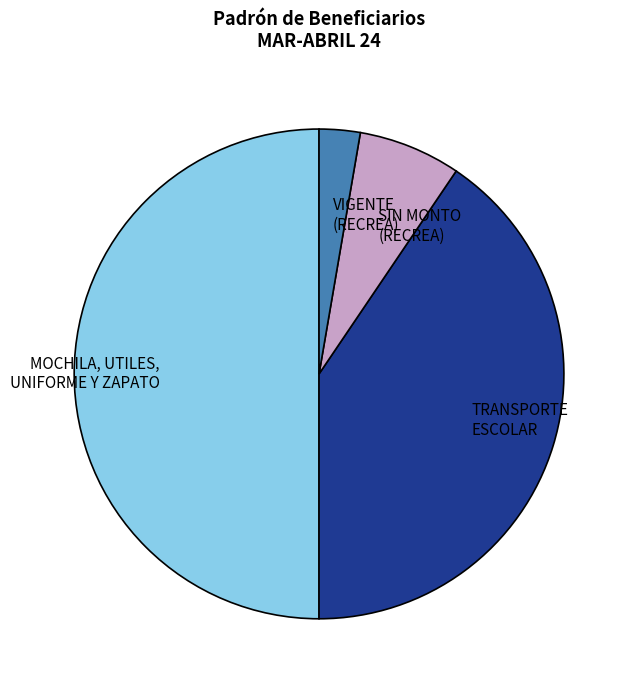

Rank the categories by value from lowest to highest.

VIGENTE (RECREA), SIN MONTO (RECREA), TRANSPORTE ESCOLAR, MOCHILA, UTILES, UNIFORME Y ZAPATO